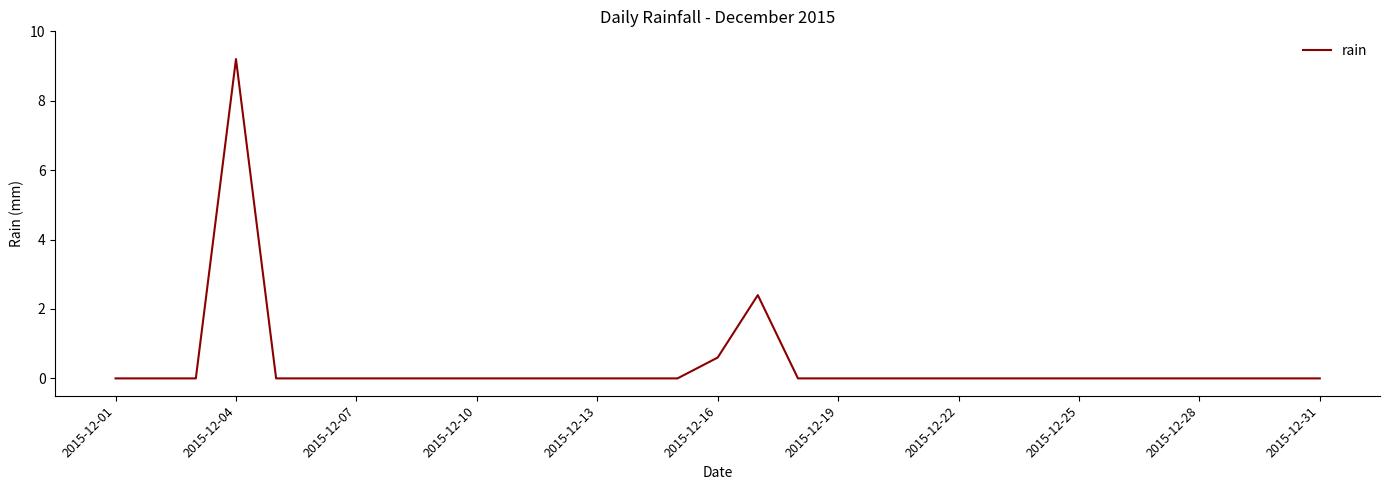

What is the greatest value displayed?

9.2